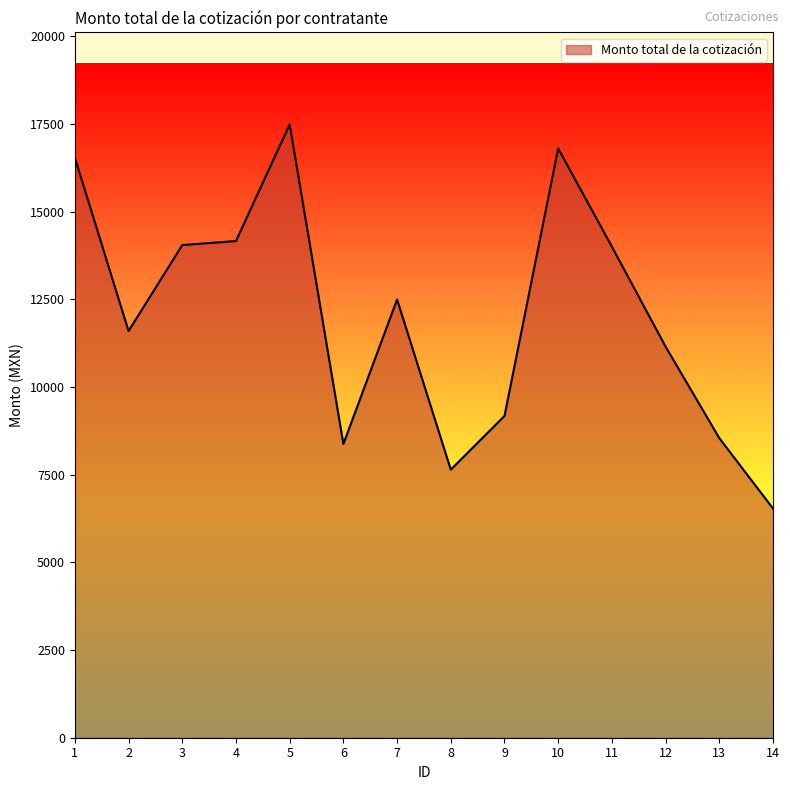

Approximately how many times larger is the value at 8 compared to 7?

0.6